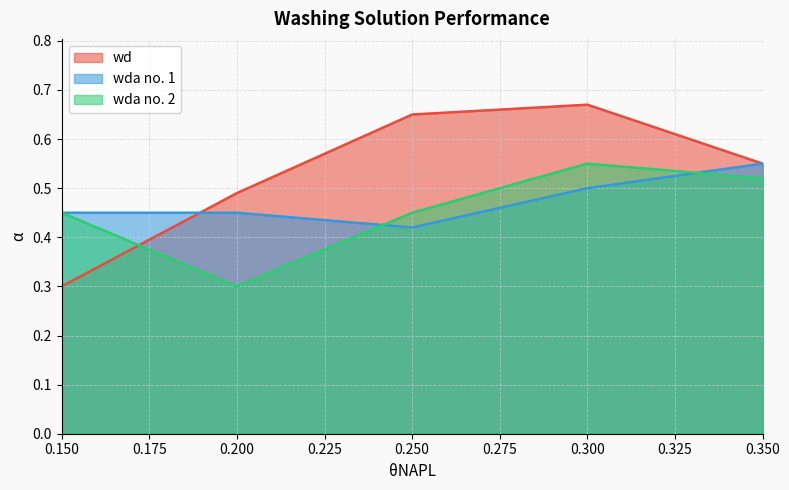

How many lines are shown in the chart?

3